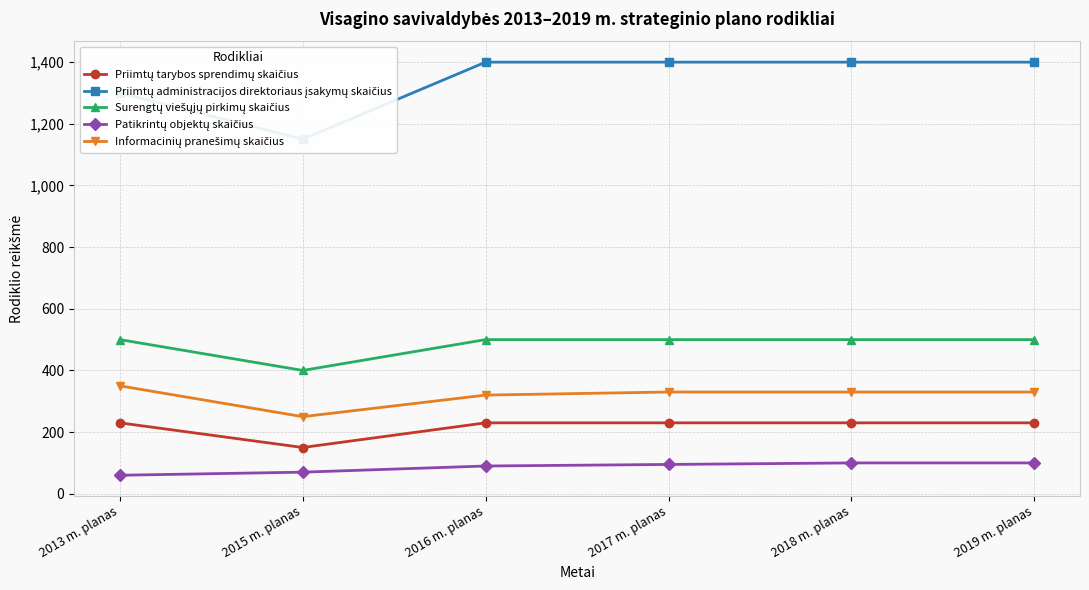

At which label is Surengtų viešųjų pirkimų skaičius closest to 450?

2013 m. planas